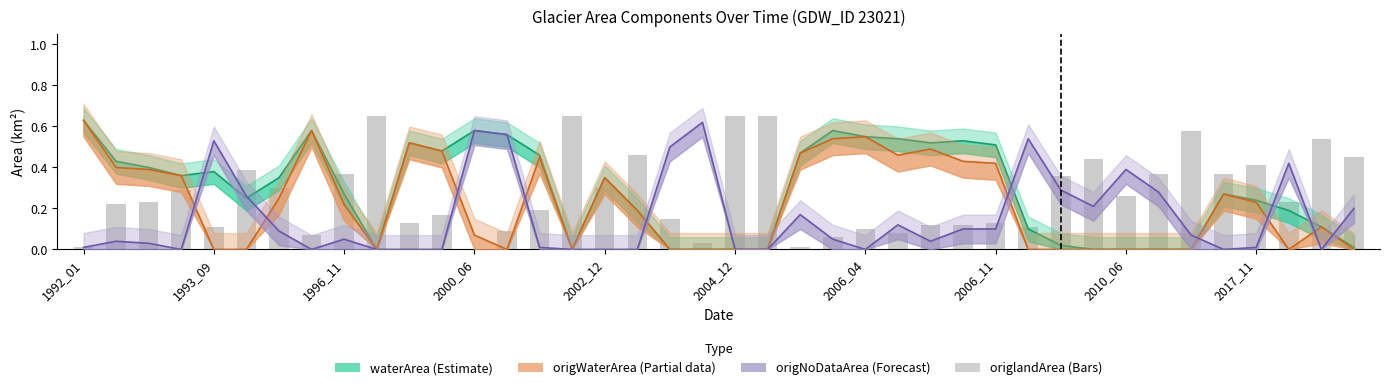

At how many categories does at least one series exceed 0?

40